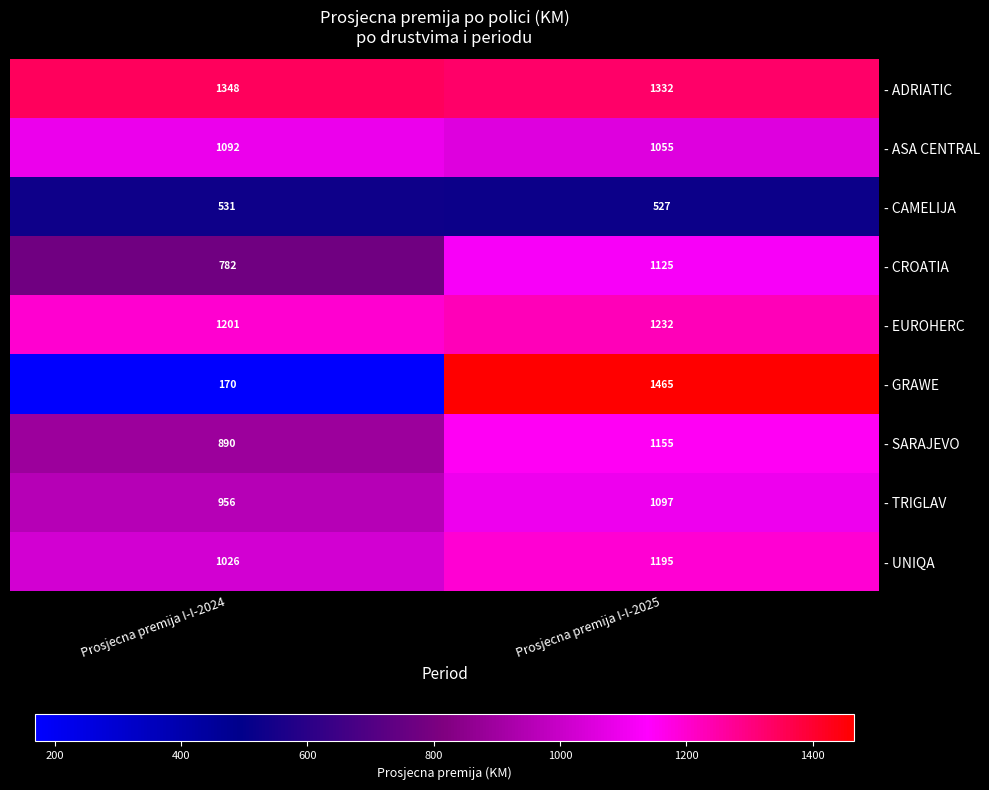

Reading left to right, transcribe all the data shown in this chart.

- ADRIATIC: 1348	1332
- ASA CENTRAL: 1092	1055
- CAMELIJA: 531	527
- CROATIA: 782	1125
- EUROHERC: 1201	1232
- GRAWE: 170	1465
- SARAJEVO: 890	1155
- TRIGLAV: 956	1097
- UNIQA: 1026	1195